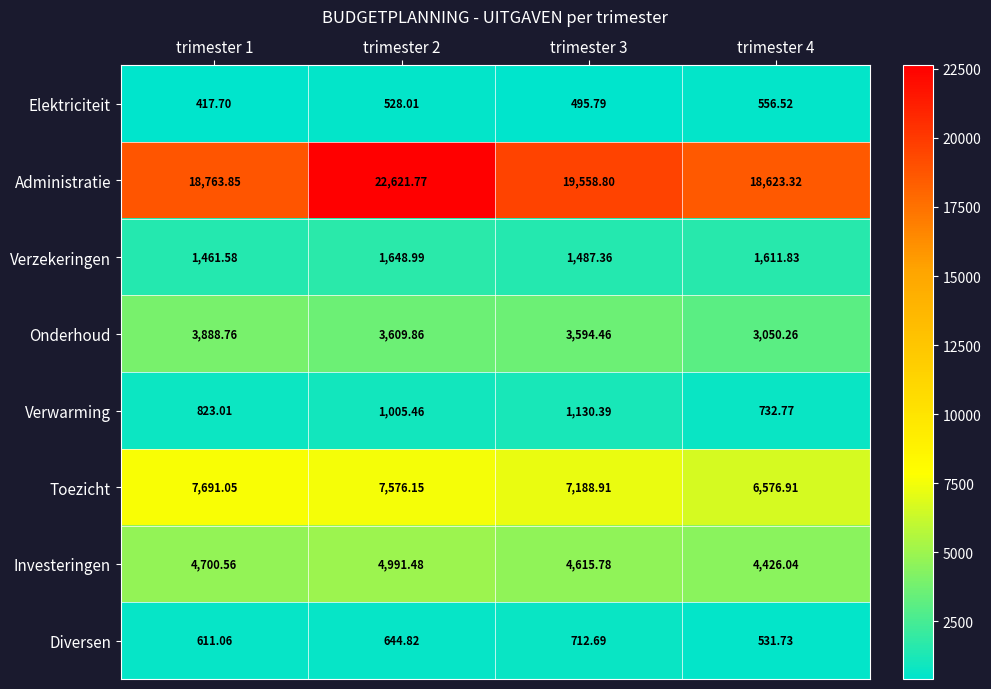

Which series has the largest range (max minus min)?

Administratie